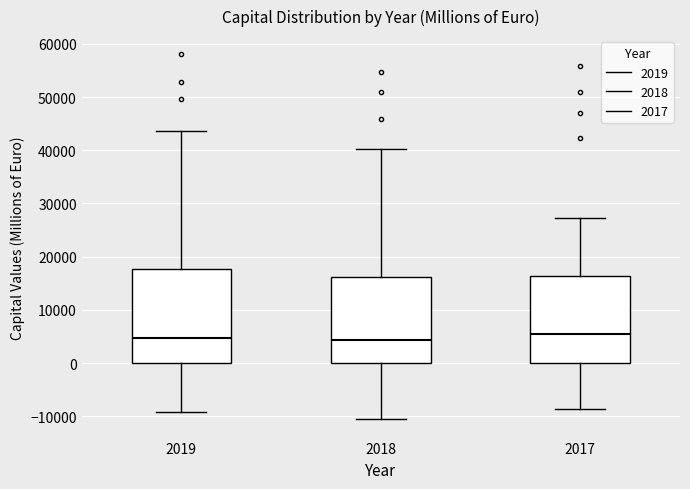

Which box is the tallest, from its lower edge to its upper edge?

2019